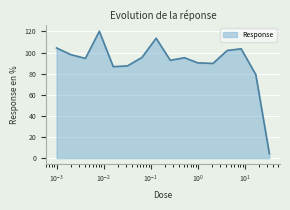

What is the difference between the maximum and minimum values?

116.0